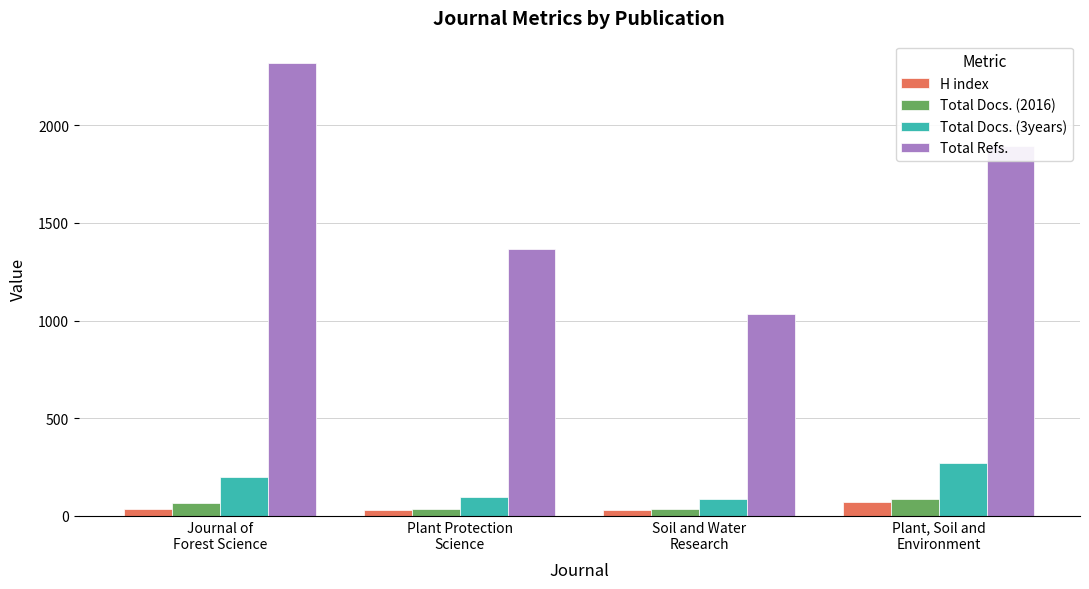

True or false: Total Refs. has a value of 1404 at Journal of
Forest Science.

False